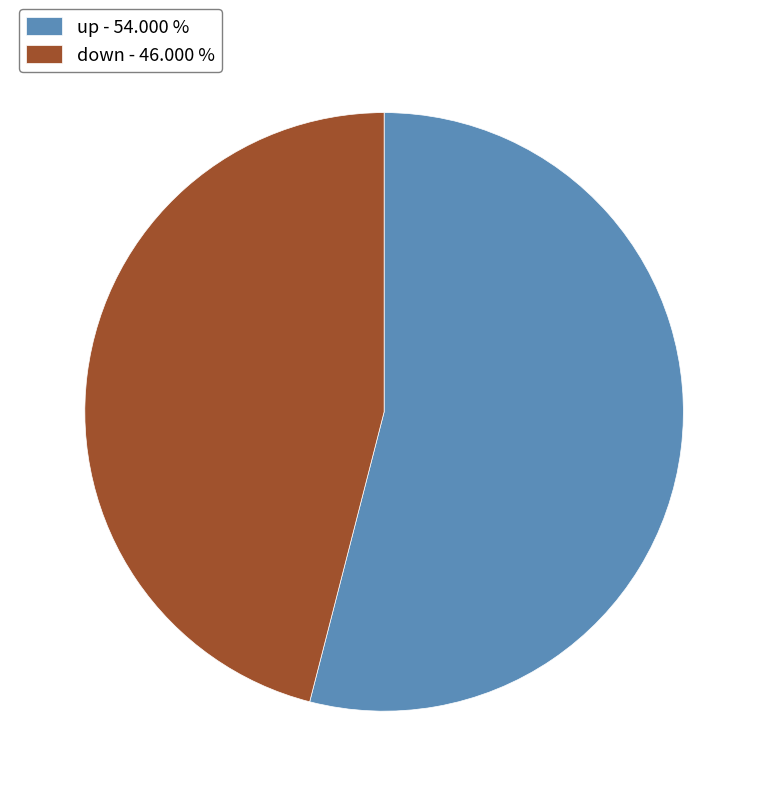

Between up and down, which is larger?

up